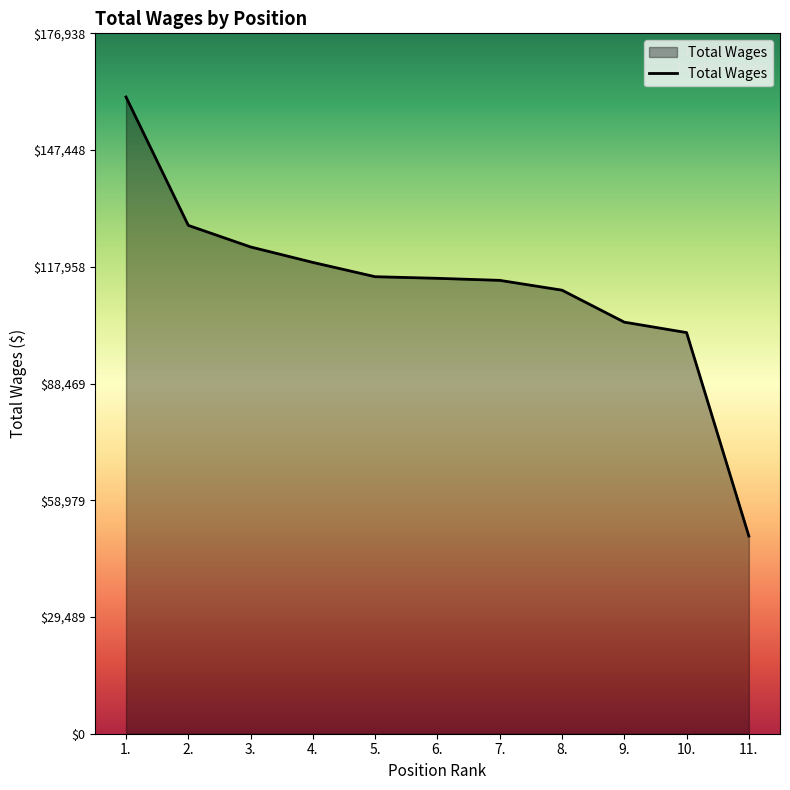

What is the difference between the values at 3. and 1.?

37881